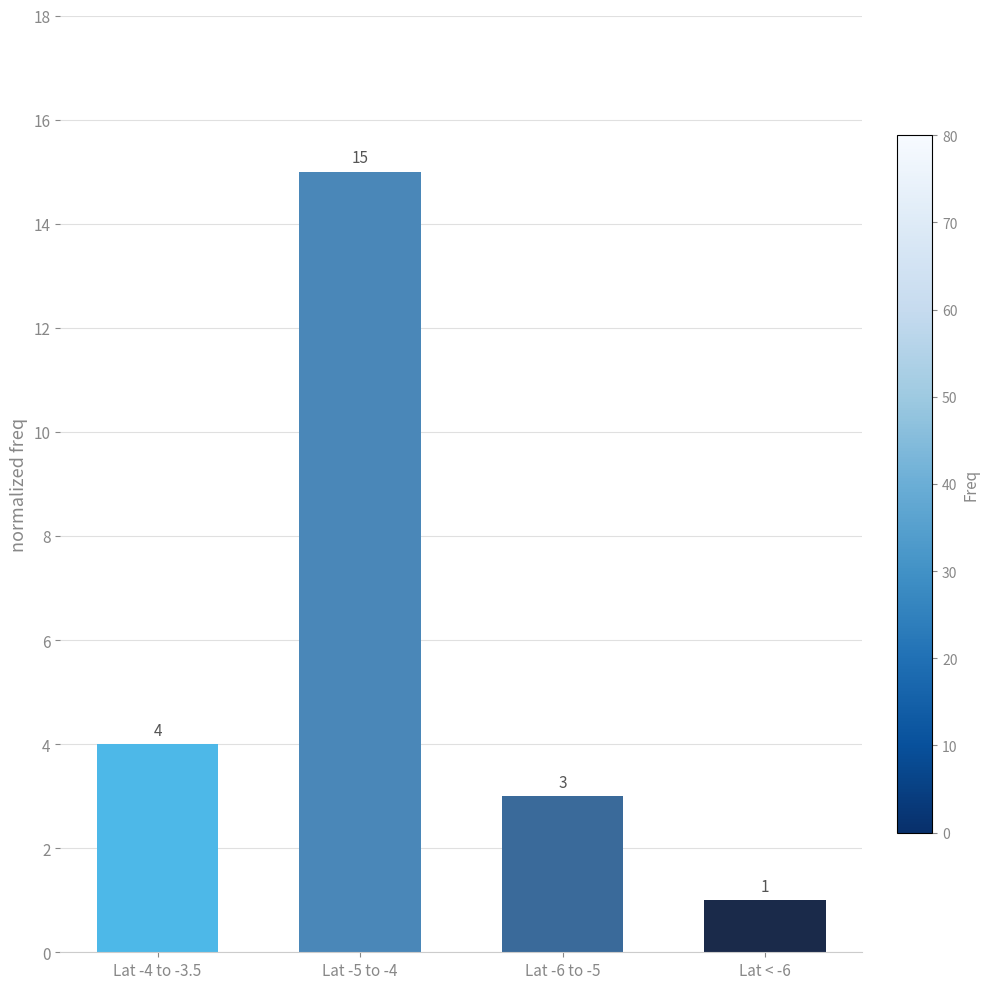

What is the average value?

6